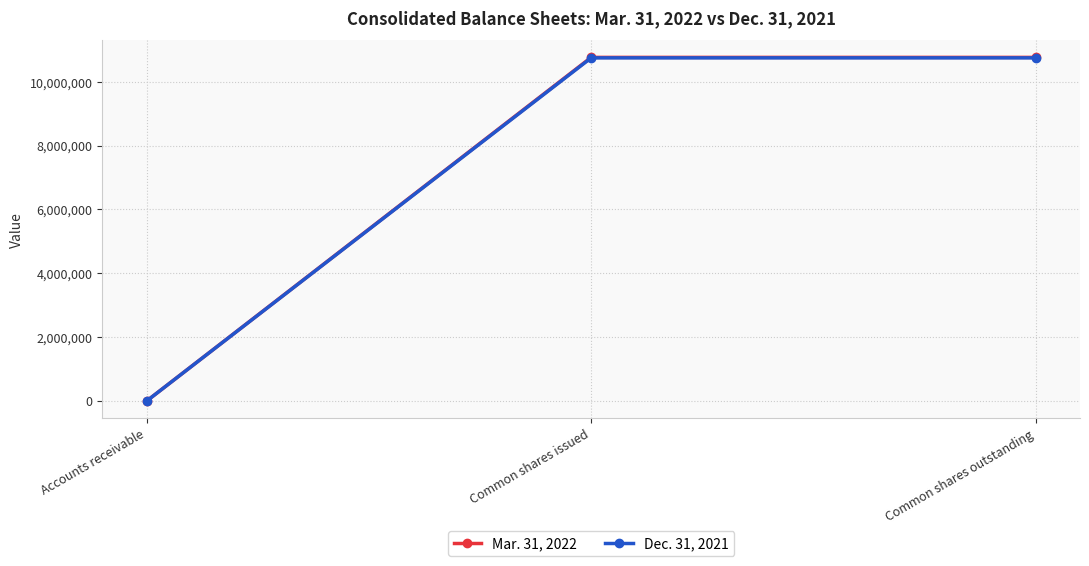

What value does the Mar. 31, 2022 series have at Common shares issued, to the nearest 50?

10762600